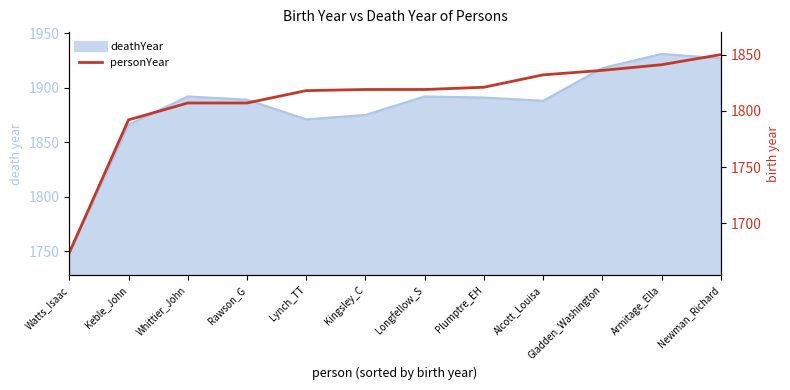

Does the chart have visible grid lines?

No